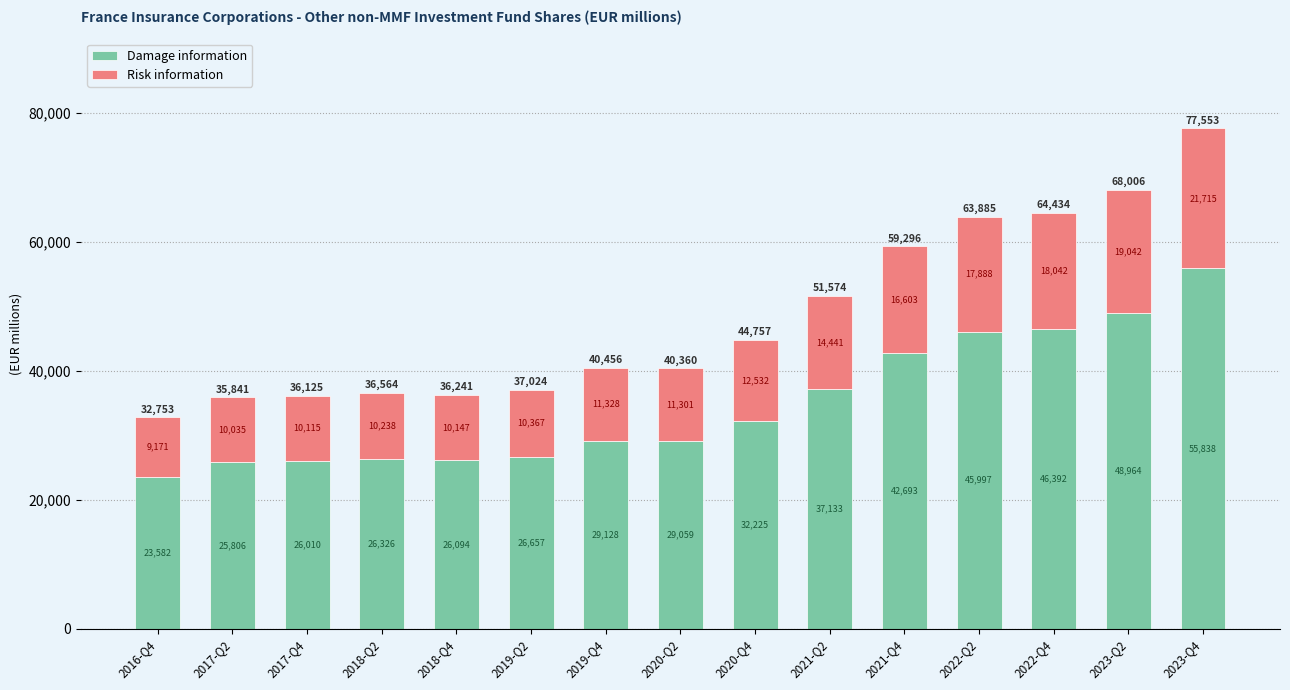

Which category has the highest value in the Damage information series?

2023-Q4